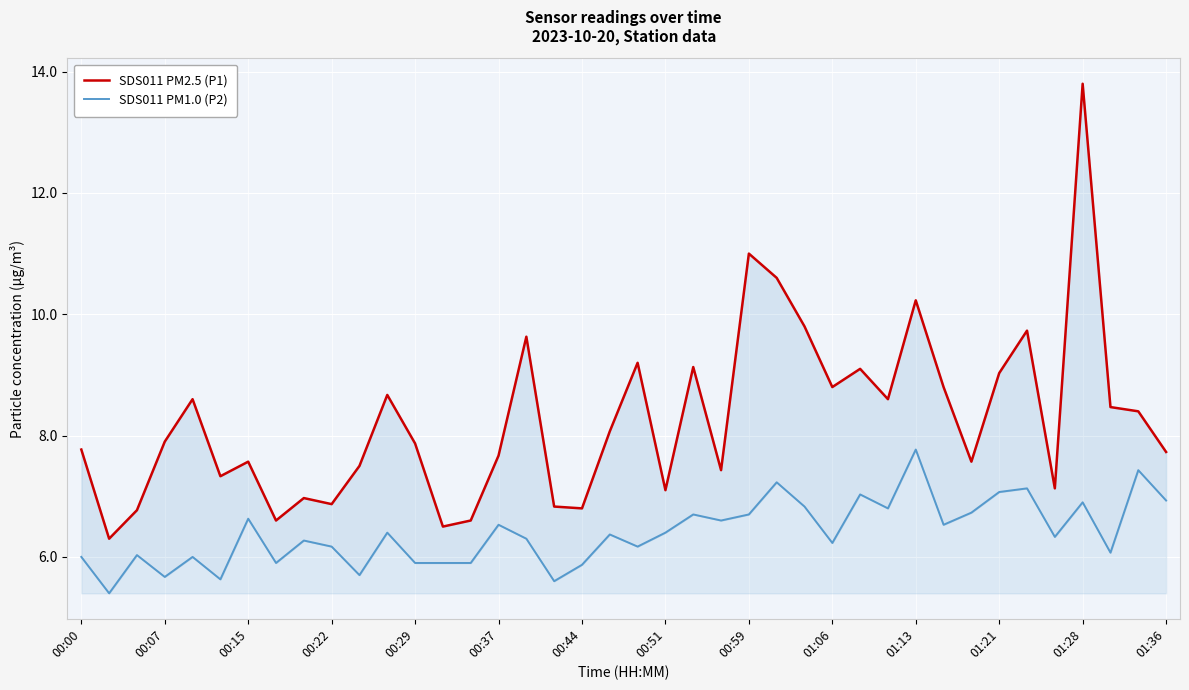

How many lines are shown in the chart?

2